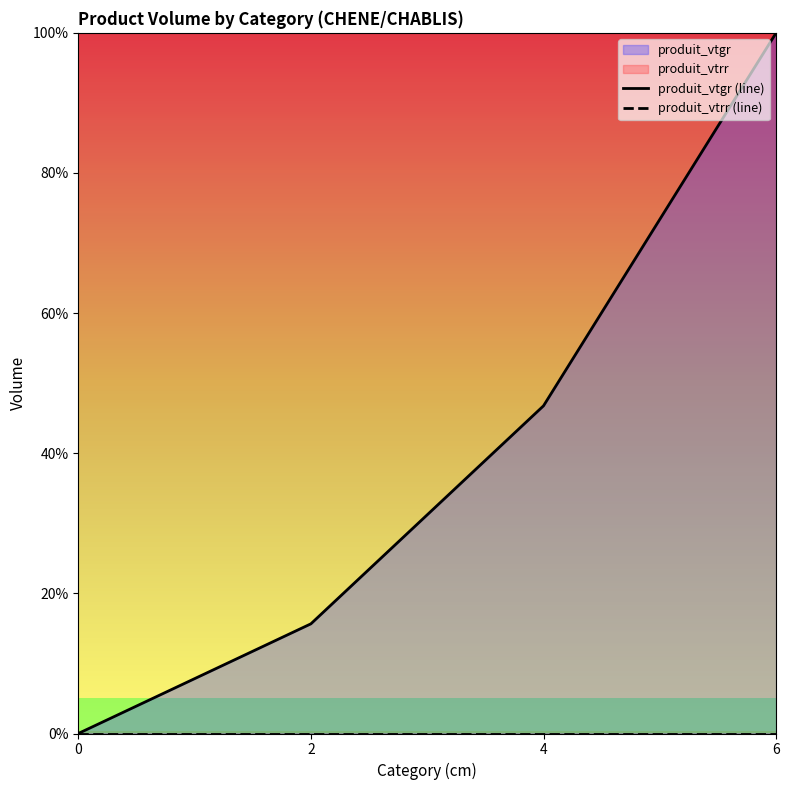

What is the maximum value shown in the chart?

1.0